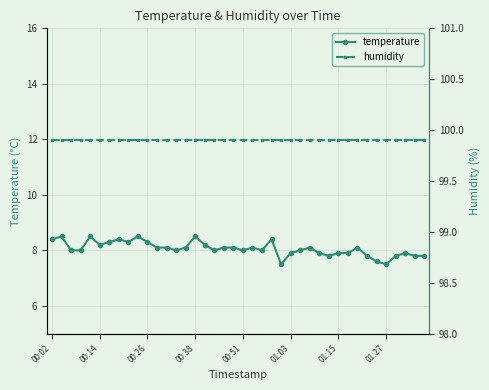

What is the maximum value for temperature?

8.5